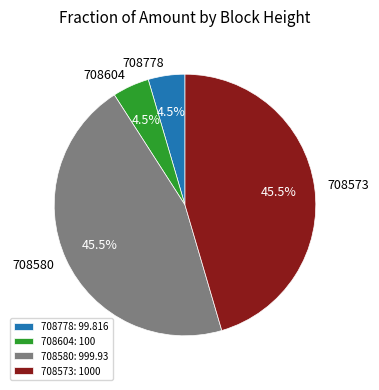

True or false: 708580 accounts for 54% of the total.

False